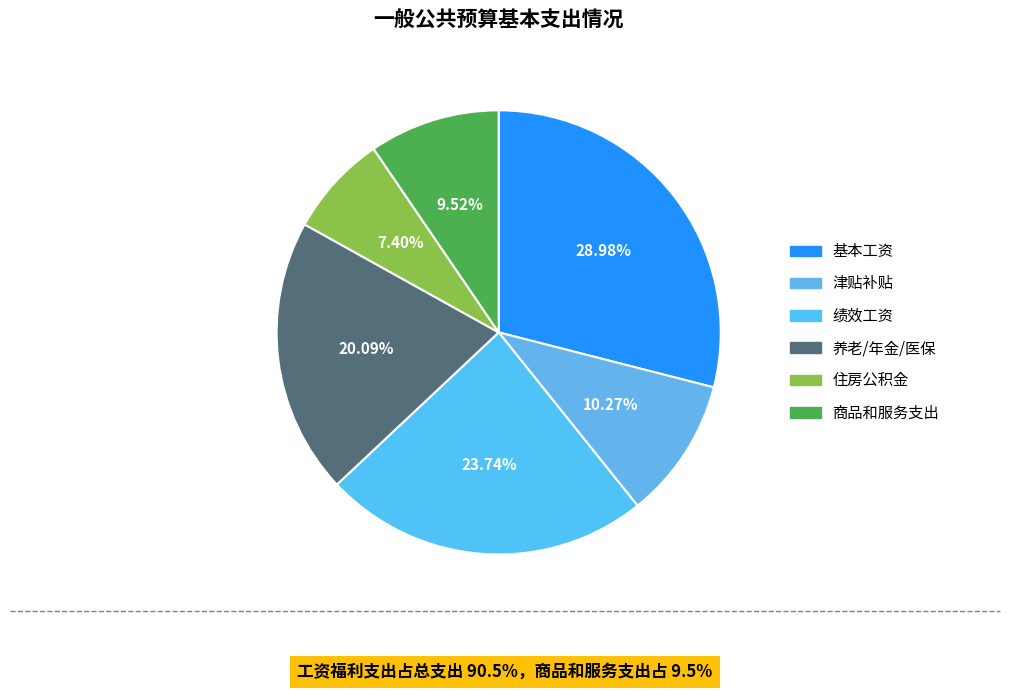

Rank the categories by value from lowest to highest.

住房公积金, 商品和服务支出, 津贴补贴, 养老/年金/医保, 绩效工资, 基本工资